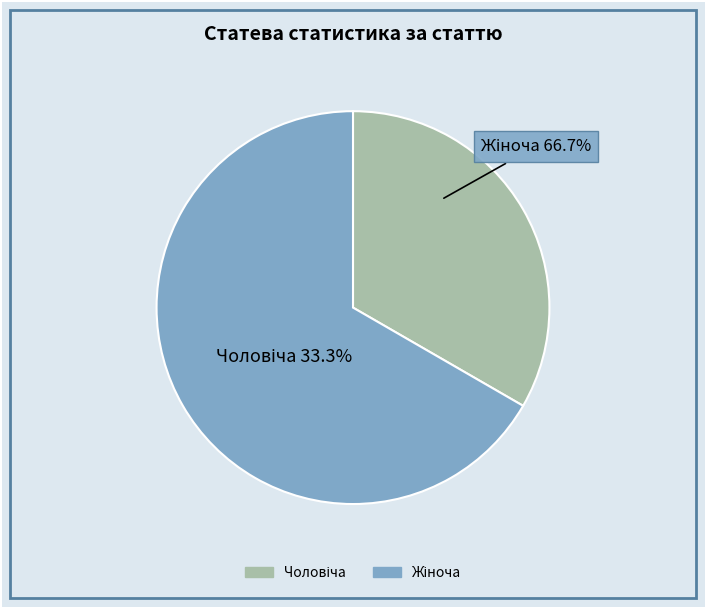

Which category has the biggest portion of the pie?

Жіноча